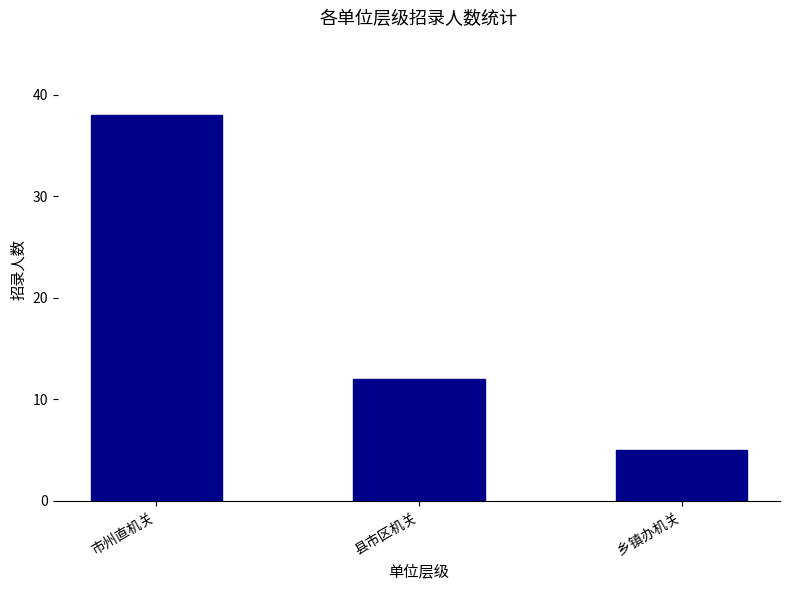

Approximately how many times larger is the value at 县市区机关 compared to 市州直机关?

0.3